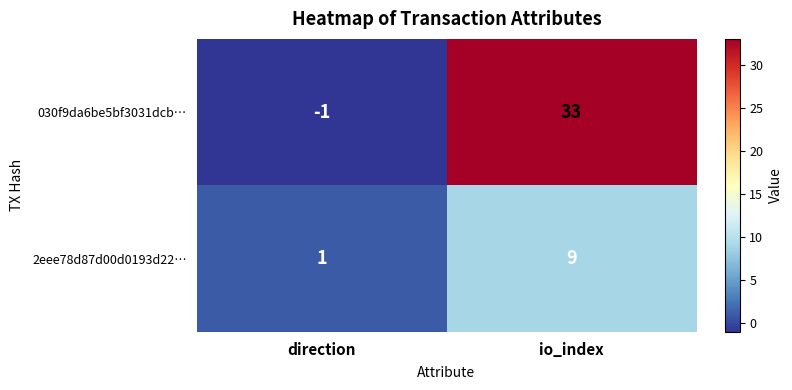

Which series has the largest total across all categories?

030f9da6be5bf3031dcb…